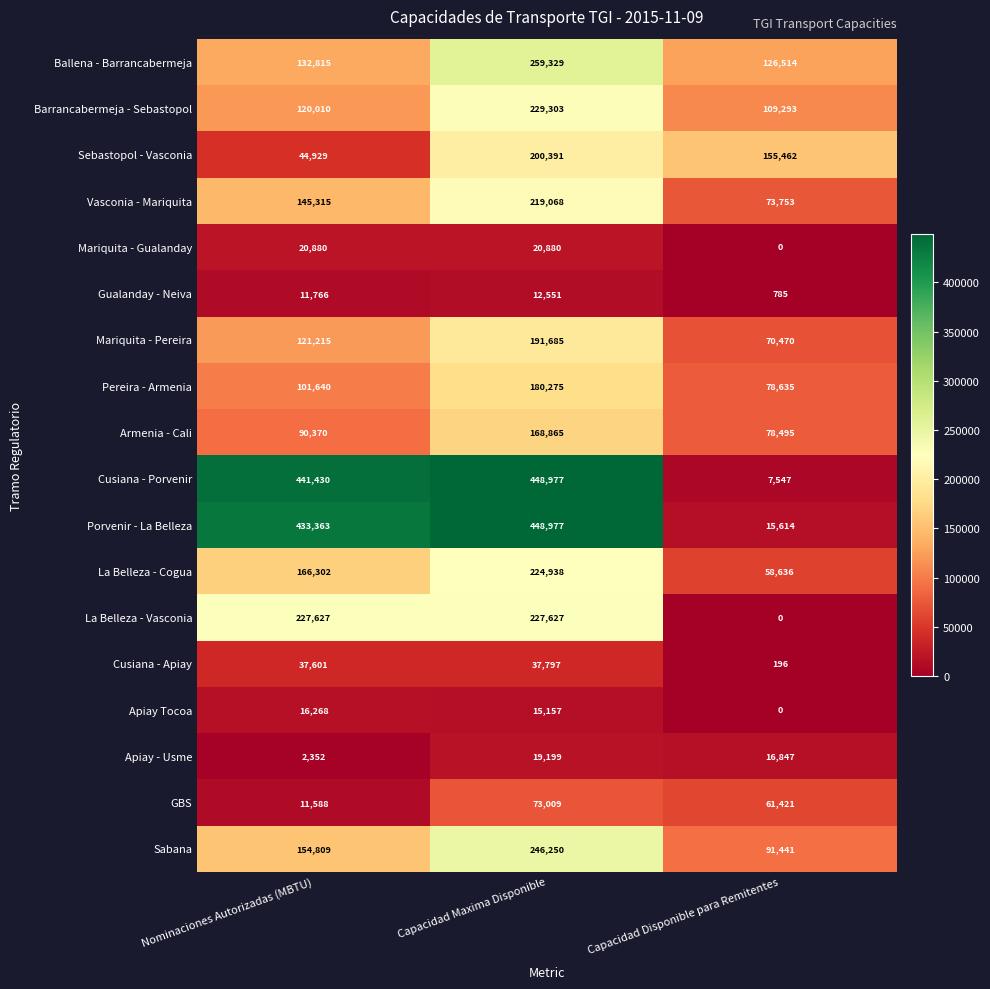

True or false: Vasconia - Mariquita has a value of 78528 at Nominaciones Autorizadas (MBTU).

False